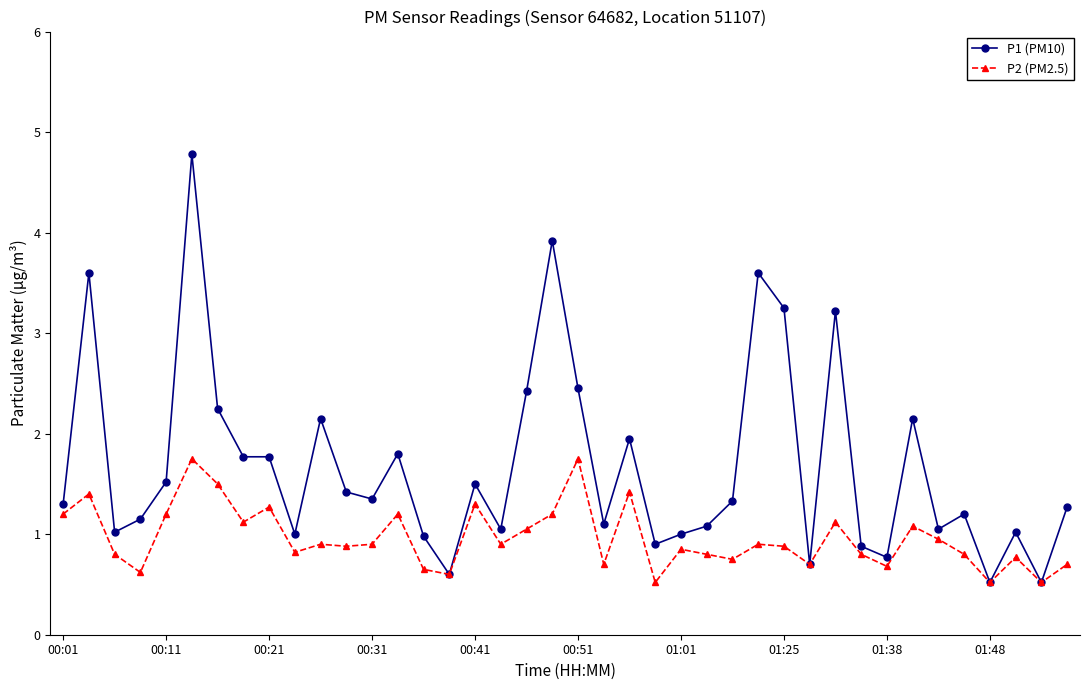

Rank the series by their average value, from lowest to highest.

P2 (PM2.5), P1 (PM10)